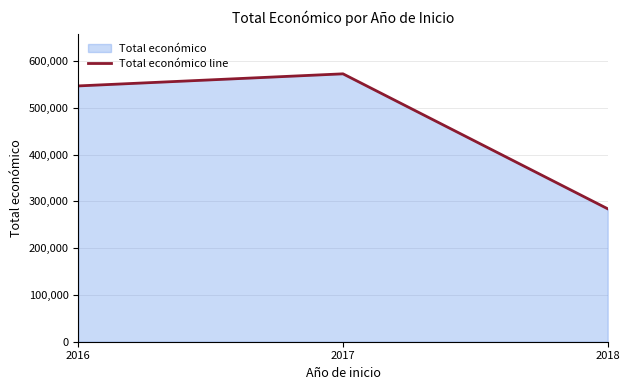

Which label corresponds to the largest value in the chart?

2017